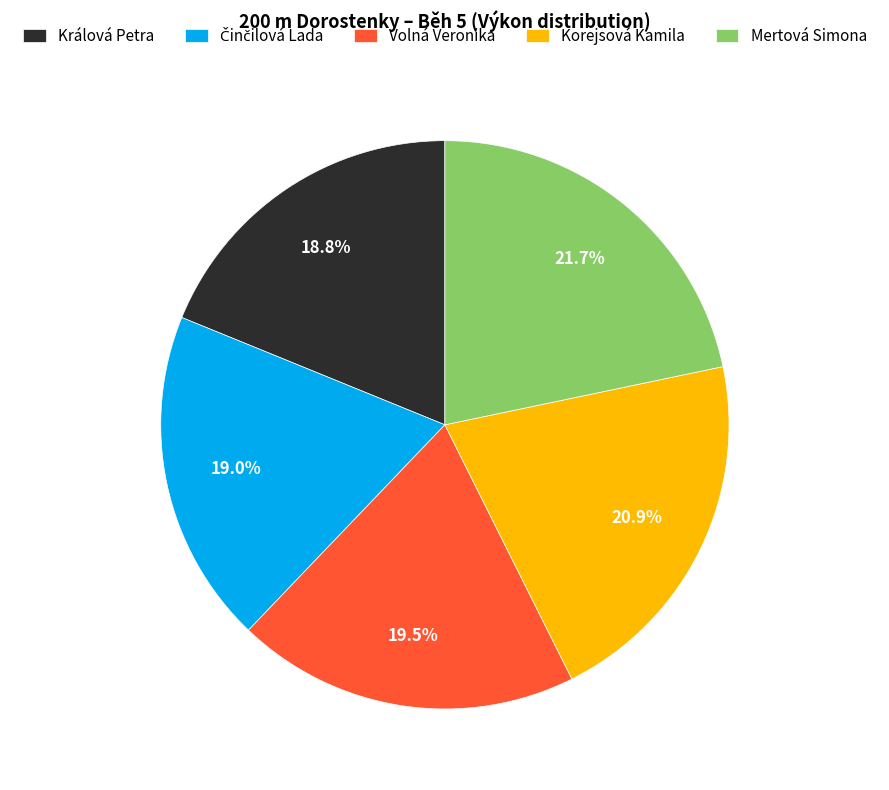

How many slices are in this pie chart?

5